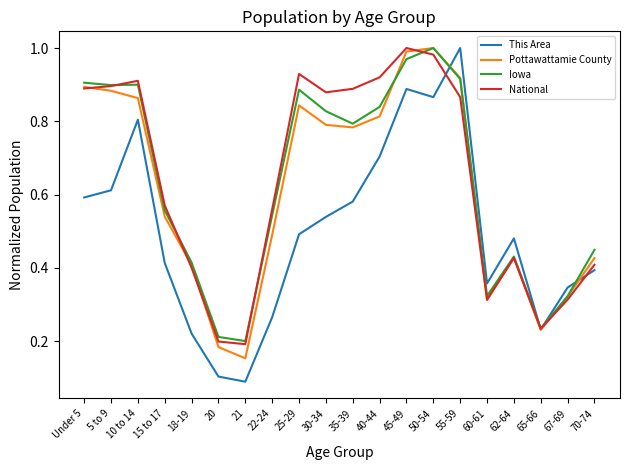

Which series has the widest spread of values?

This Area